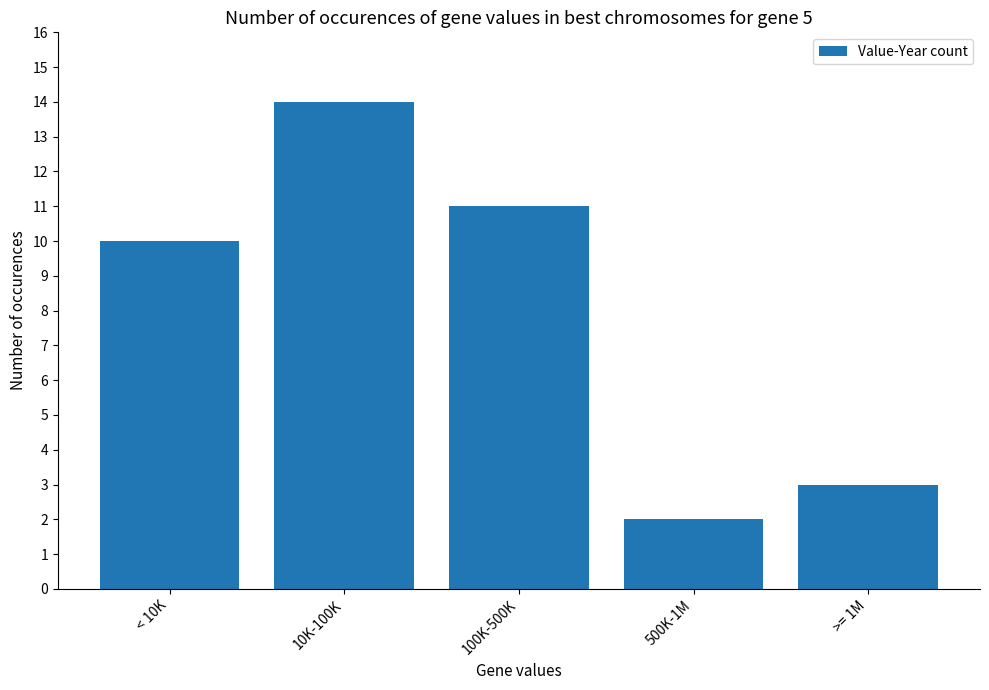

Which has a higher value, 500K-1M or < 10K?

< 10K